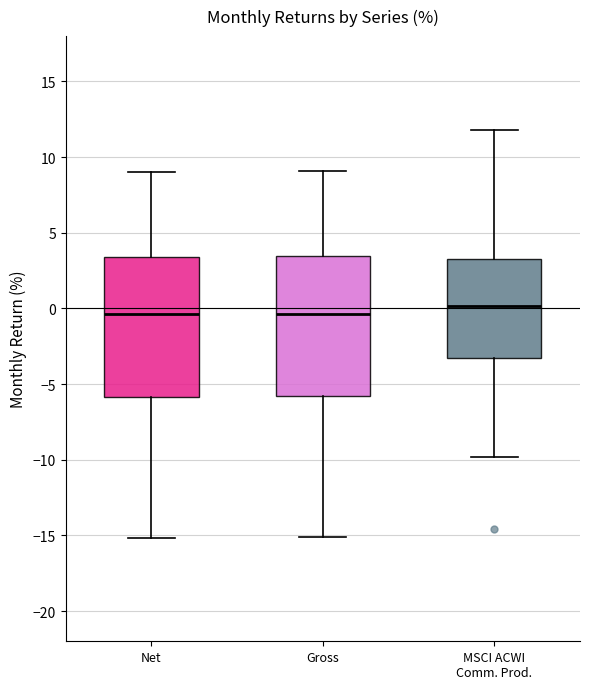

Where does the upper whisker of the box for Net end on the y-axis? The values are not printed on the chart, so give them approximately, as read against the axis.

9.0